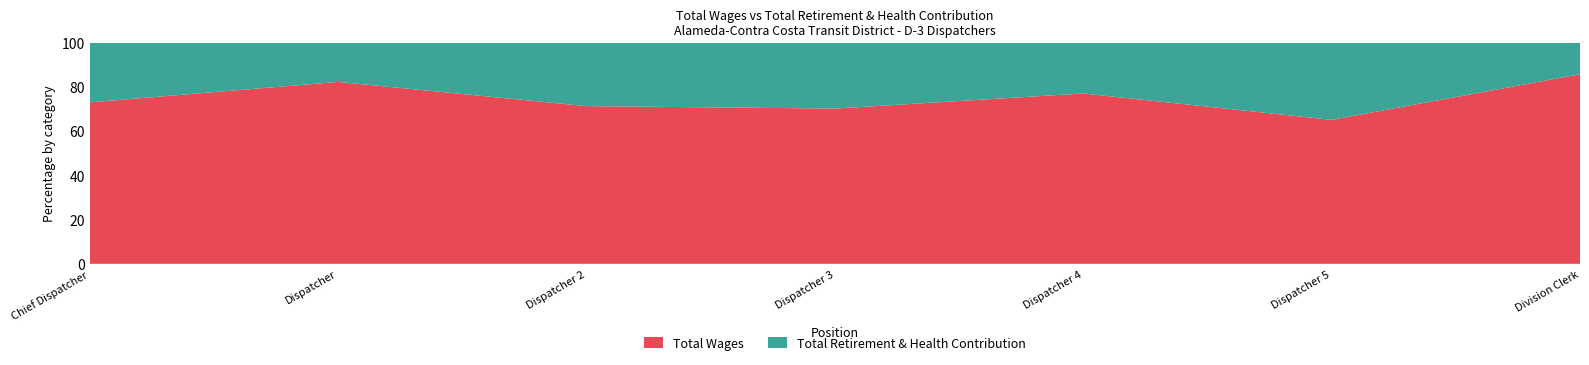

Reading left to right, list all the values displayed in this chart.

Total Wages: Chief Dispatcher=133093	Dispatcher=120143	Dispatcher=117211	Dispatcher=105210	Dispatcher=99140	Dispatcher=83882	Division Clerk=63558
Total Retirement & Health Contribution: Chief Dispatcher=49250	Dispatcher=25928	Dispatcher=47172	Dispatcher=44701	Dispatcher=29579	Dispatcher=44975	Division Clerk=10594